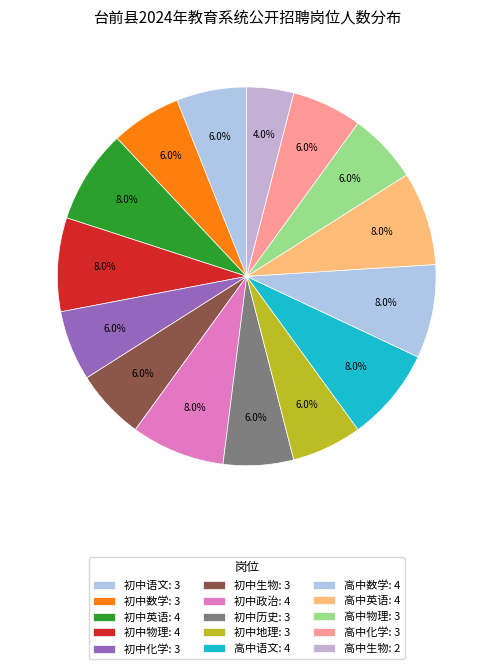

How many segments does this pie chart have?

15